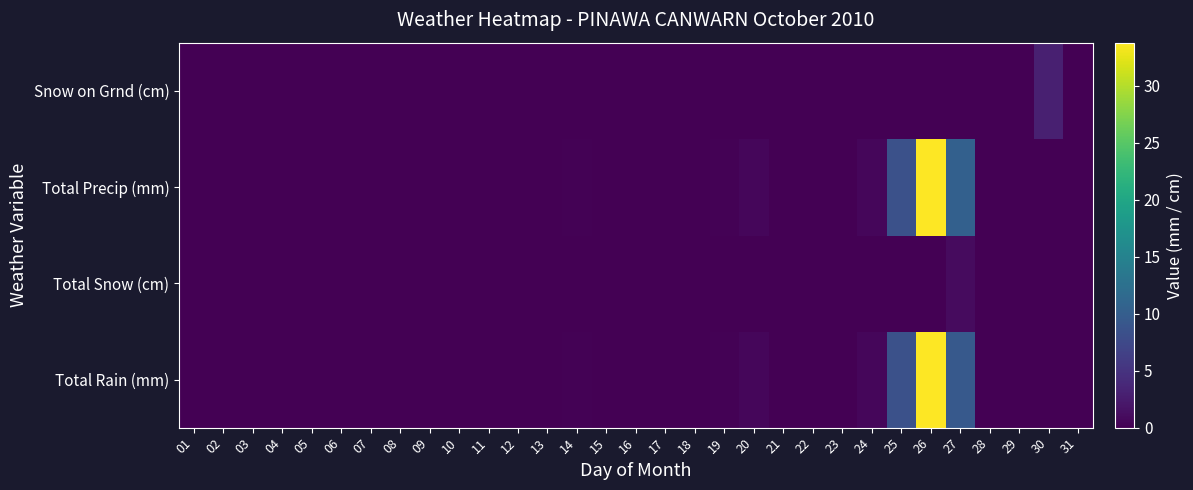

Reading right to left, what are all the values shown in this chart?

Total Rain (mm): 31=0.0	30=0.0	29=0.0	28=0.0	27=9.4	26=33.8	25=8.4	24=0.6	23=0.0	22=0.0	21=0.0	20=0.6	19=0.2	18=0.0	17=0.0	16=0.0	15=0.0	14=0.2	13=0.0	12=0.0	11=0.0	10=0.0	09=0.0	08=0.0	07=0.0	06=0.0	05=0.0	04=0.0	03=0.0	02=0.0	01=0.0
Total Snow (cm): 31=0.0	30=0.0	29=0.0	28=0.0	27=1.0	26=0.0	25=0.0	24=0.0	23=0.0	22=0.0	21=0.0	20=0.0	19=0.0	18=0.0	17=0.0	16=0.0	15=0.0	14=0.0	13=0.0	12=0.0	11=0.0	10=0.0	09=0.0	08=0.0	07=0.0	06=0.0	05=0.0	04=0.0	03=0.0	02=0.0	01=0.0
Total Precip (mm): 31=0.0	30=0.0	29=0.0	28=0.0	27=10.4	26=33.8	25=8.4	24=0.6	23=0.0	22=0.0	21=0.0	20=0.6	19=0.2	18=0.0	17=0.0	16=0.0	15=0.0	14=0.2	13=0.0	12=0.0	11=0.0	10=0.0	09=0.0	08=0.0	07=0.0	06=0.0	05=0.0	04=0.0	03=0.0	02=0.0	01=0.0
Snow on Grnd (cm): 31=0.0	30=3.0	29=0.0	28=0.0	27=0.0	26=0.0	25=0.0	24=0.0	23=0.0	22=0.0	21=0.0	20=0.0	19=0.0	18=0.0	17=0.0	16=0.0	15=0.0	14=0.0	13=0.0	12=0.0	11=0.0	10=0.0	09=0.0	08=0.0	07=0.0	06=0.0	05=0.0	04=0.0	03=0.0	02=0.0	01=0.0